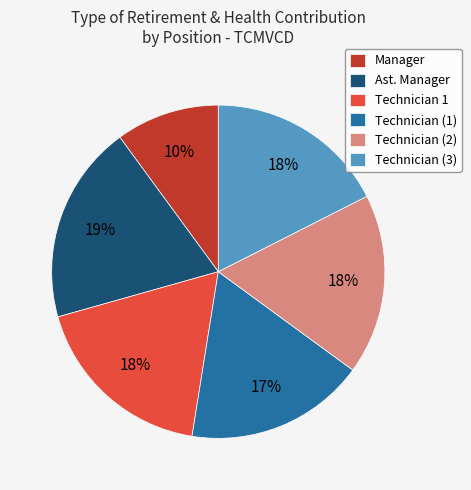

True or false: Technician 1 accounts for 18% of the total.

True